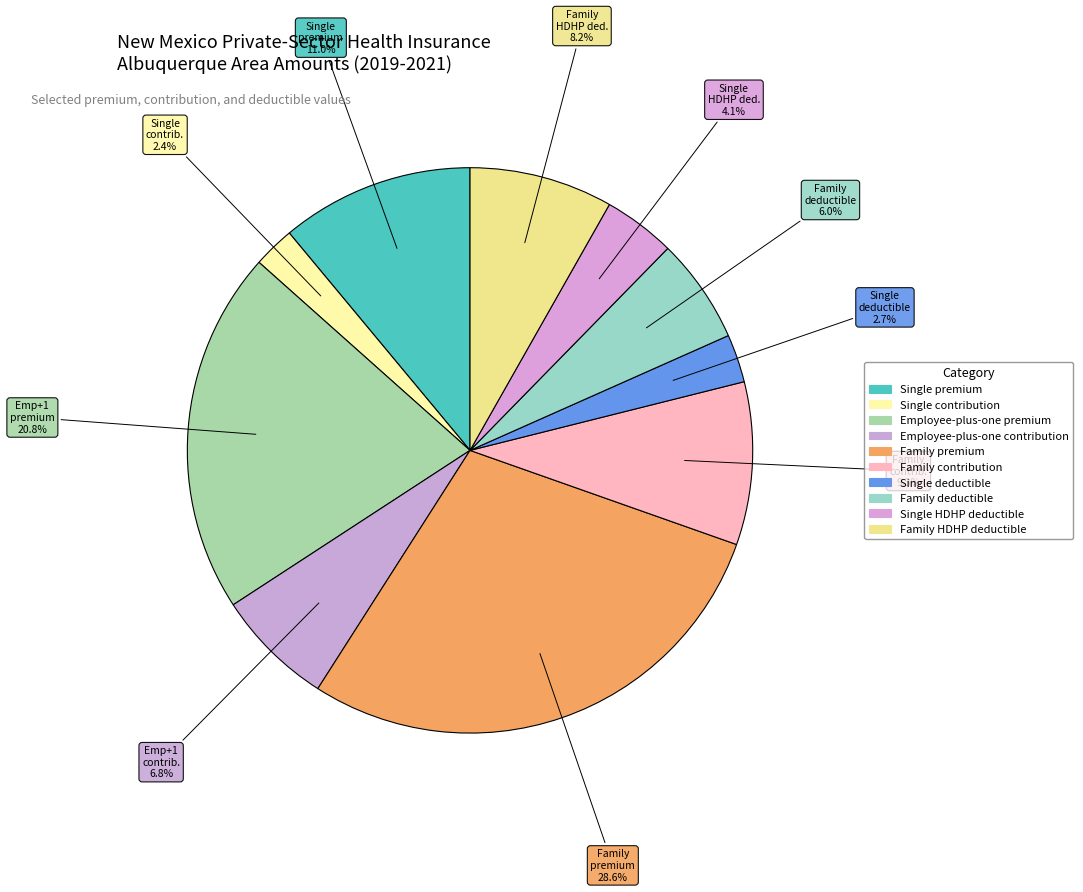

Rank the categories by value from lowest to highest.

Single contribution, Single deductible, Single HDHP deductible, Family deductible, Employee-plus-one contribution, Family HDHP deductible, Family contribution, Single premium, Employee-plus-one premium, Family premium